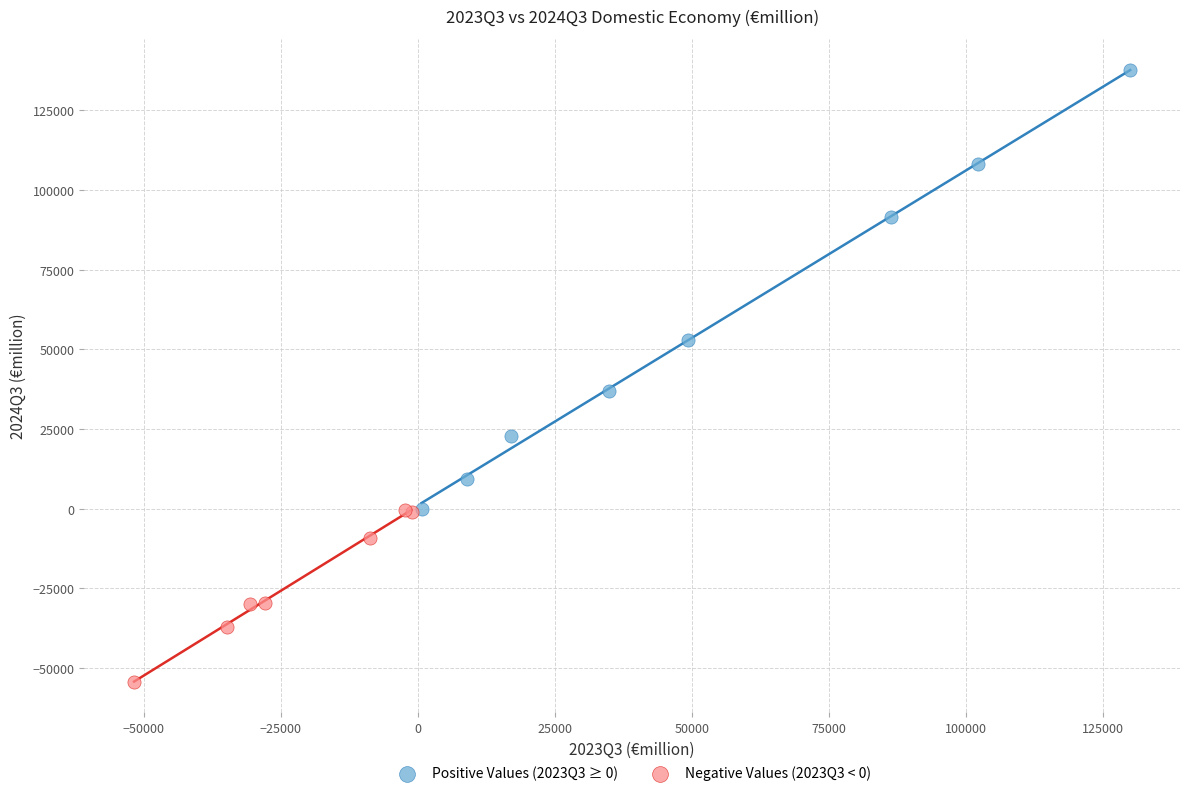

Which series has the largest Y range (max minus min)?

Positive Values (2023Q3 ≥ 0)